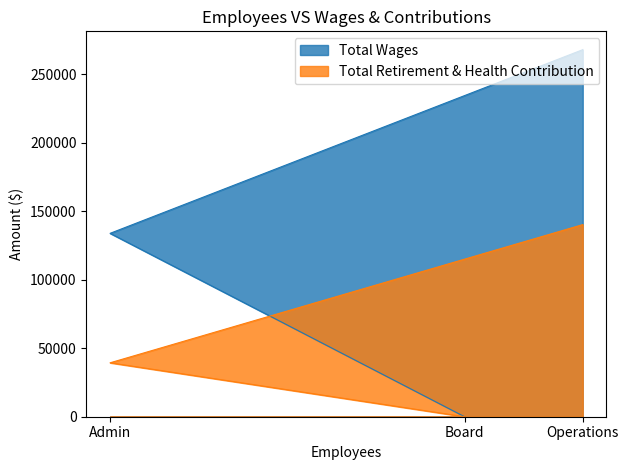

How many data points in Total Wages are above 133929?

1